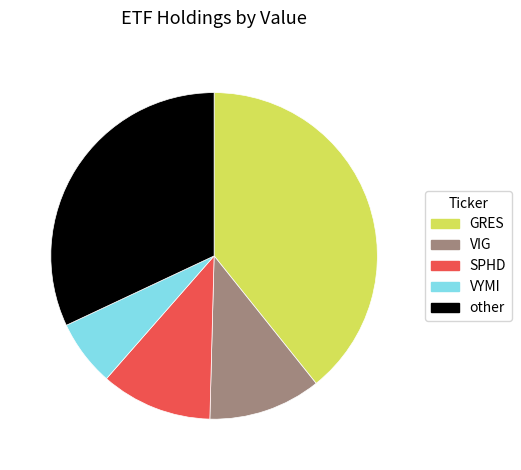

Does any single category account for the majority?

No